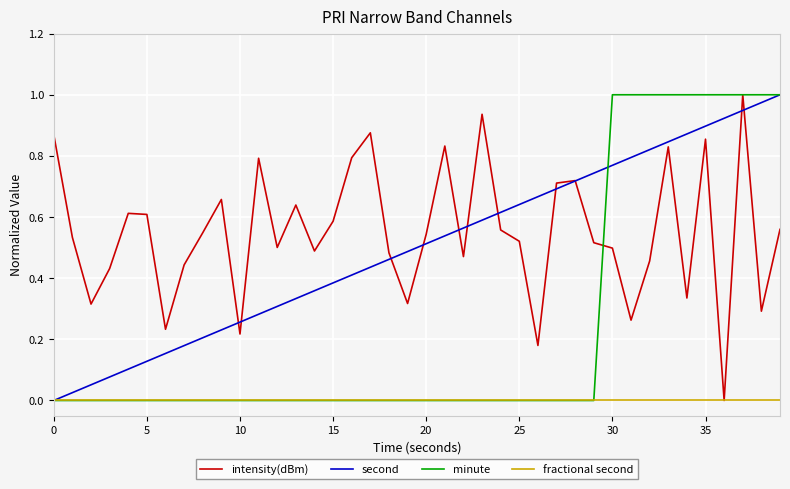

Which series has the largest total across all categories?

intensity(dBm)